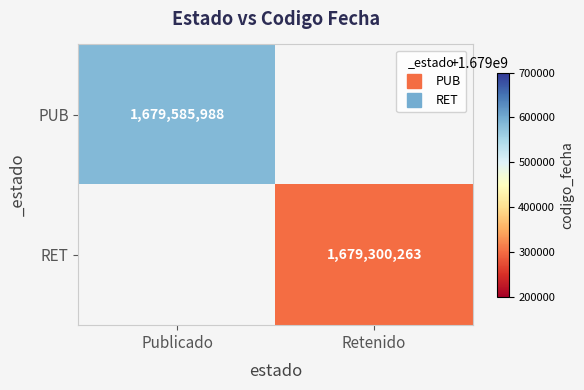

At which label does PUB reach its peak?

Publicado